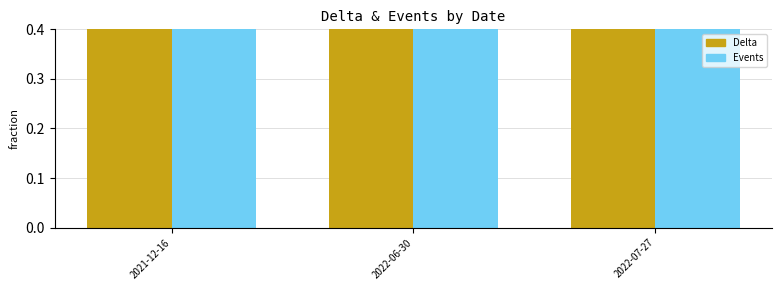

Where is Events nearest to the value 1?

2022-06-30